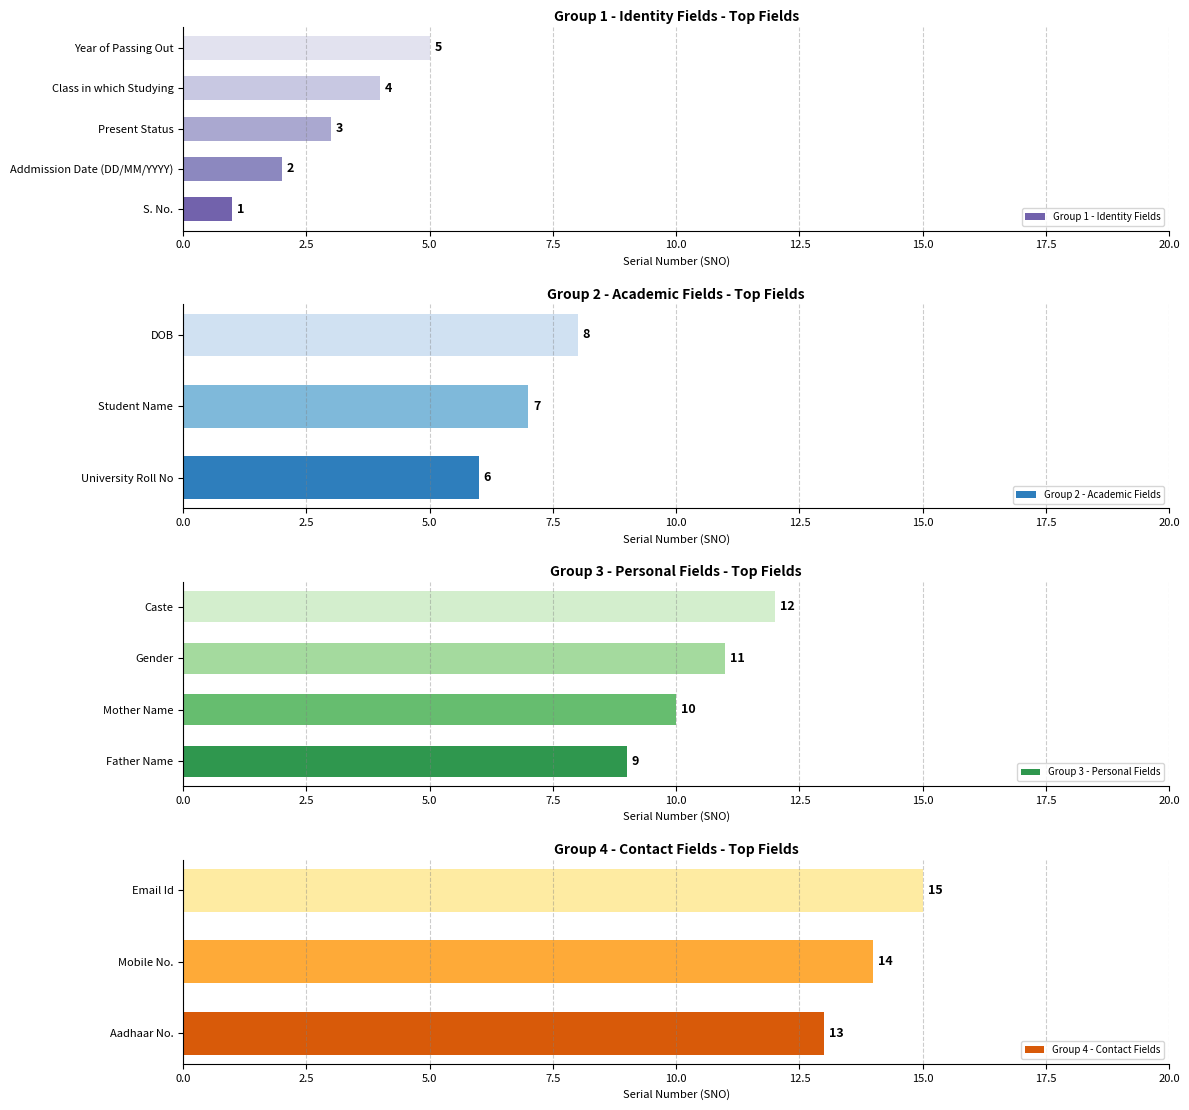

Is it true that the value at Year of Passing Out is 3?

False